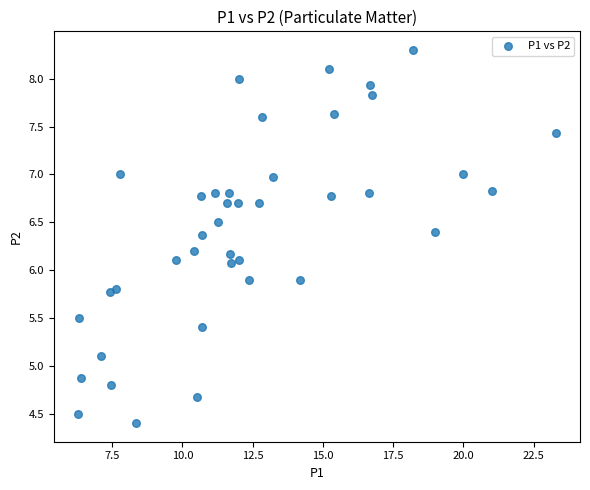

What is the range of X values (max minus min)?

17.0